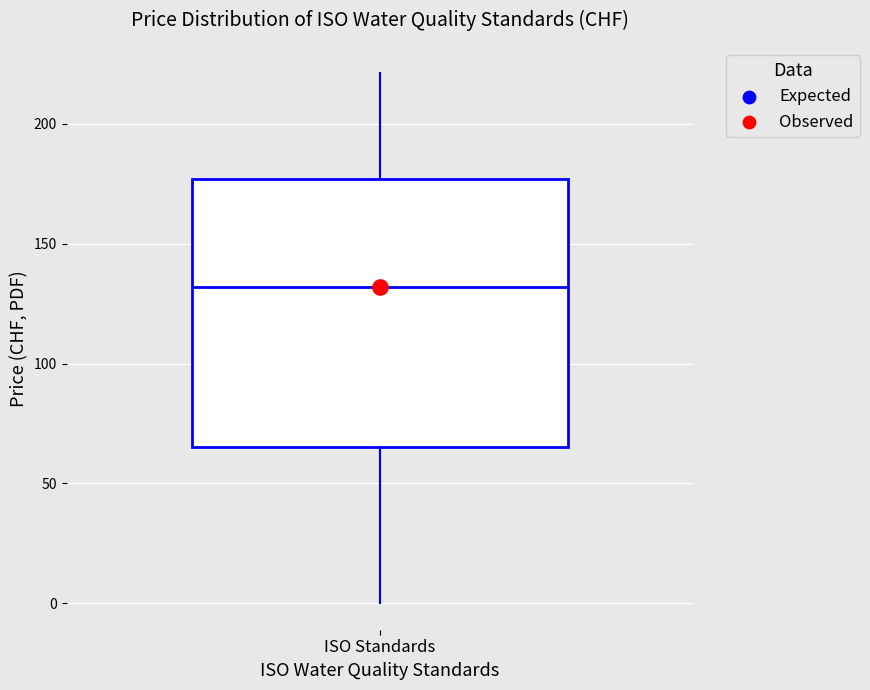

Where is the lower edge of the box for ISO Standards on the y-axis? The values are not printed on the chart, so give them approximately, as read against the axis.

65